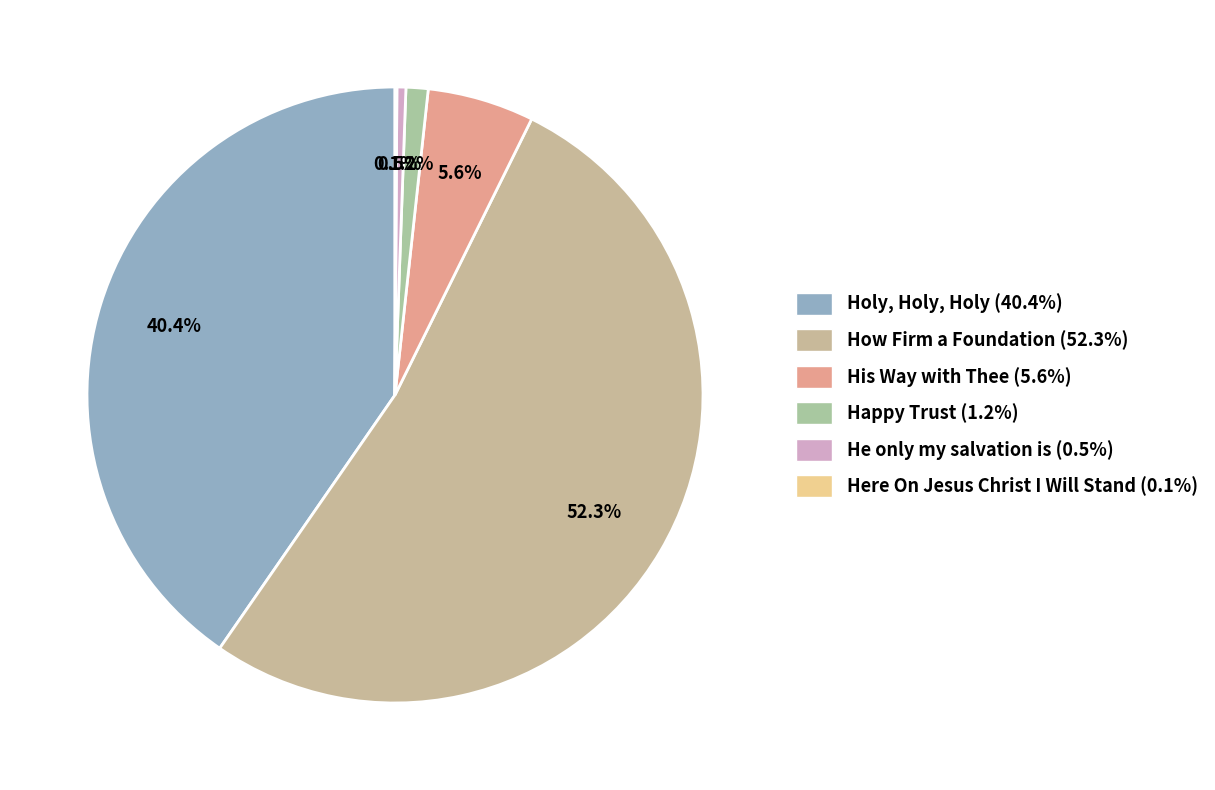

The Happy Trust slice represents 12% of the pie. True or false?

False